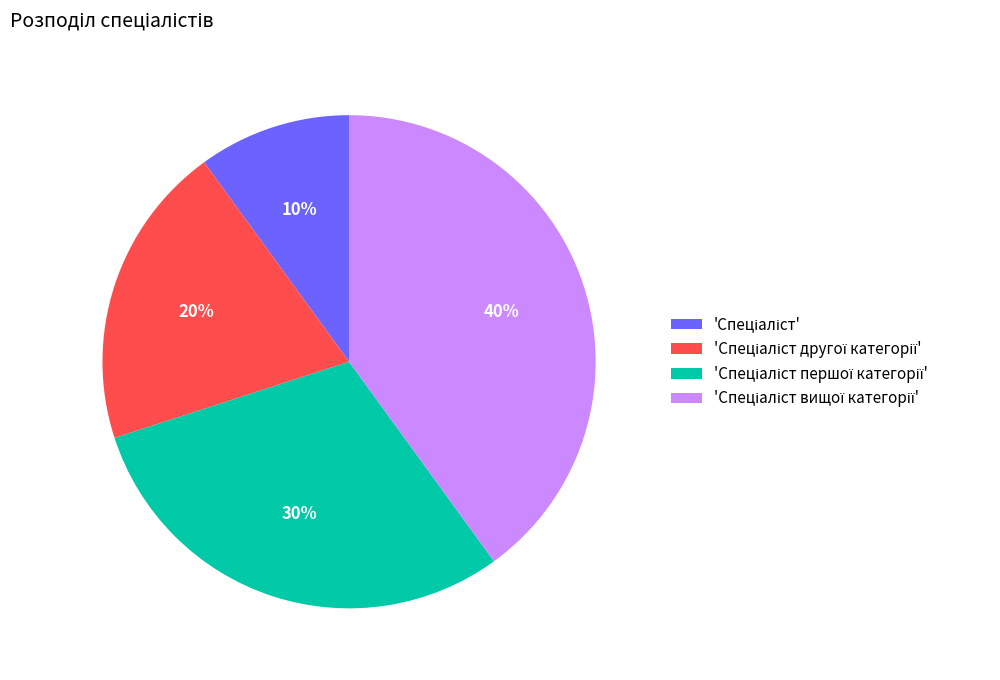

To the nearest percent, what is the difference between the largest and smallest slice percentages?

30%